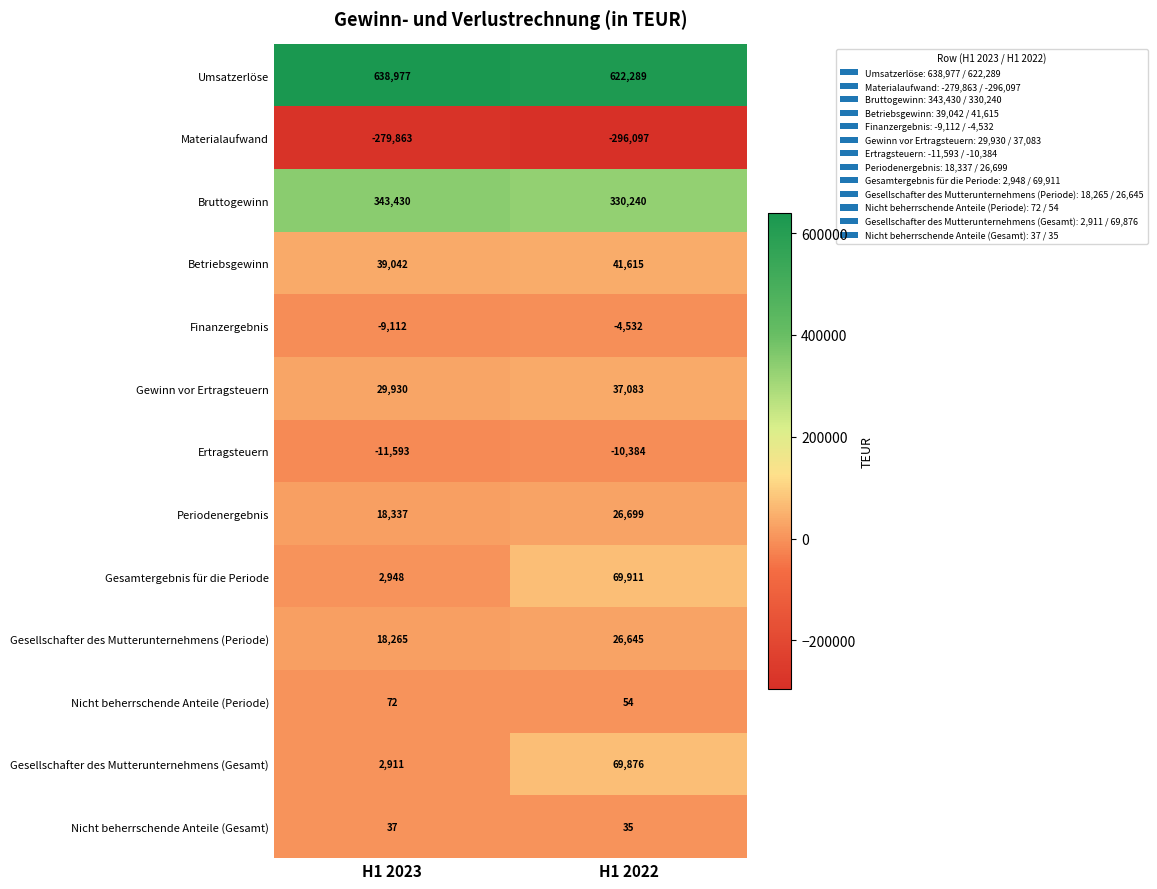

Rank the series by their maximum value, from highest to lowest.

Umsatzerlöse, Bruttogewinn, Gesamtergebnis für die Periode, Gesellschafter des Mutterunternehmens (Gesamt), Betriebsgewinn, Gewinn vor Ertragsteuern, Periodenergebnis, Gesellschafter des Mutterunternehmens (Periode), Nicht beherrschende Anteile (Periode), Nicht beherrschende Anteile (Gesamt), Finanzergebnis, Ertragsteuern, Materialaufwand